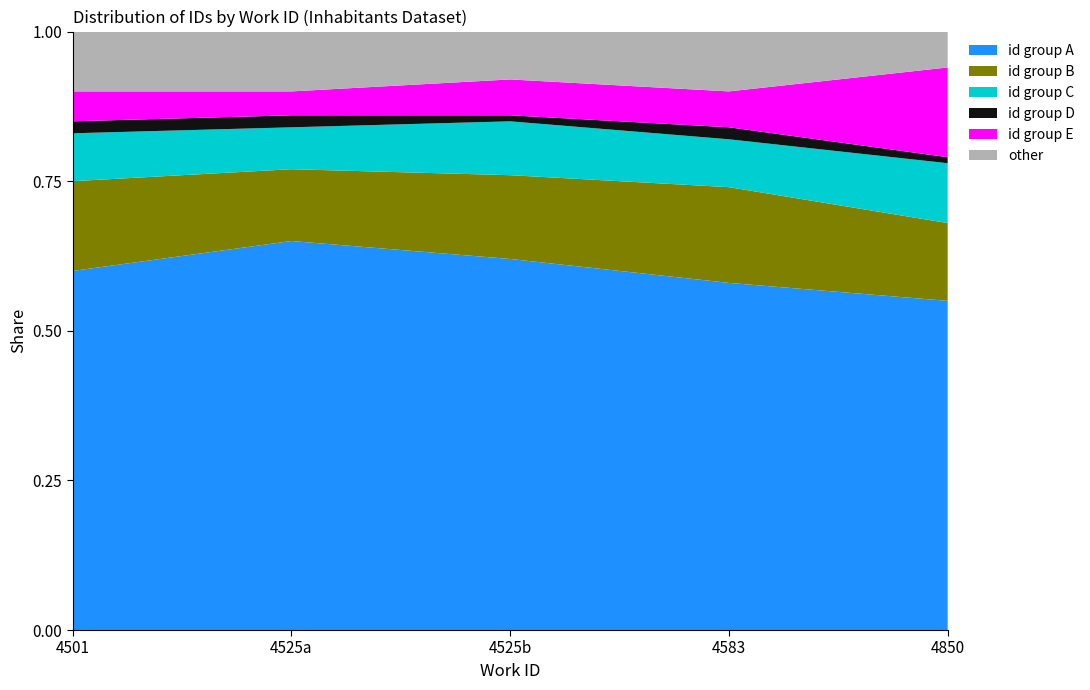

Which category has the highest value in the id group A series?

4525a